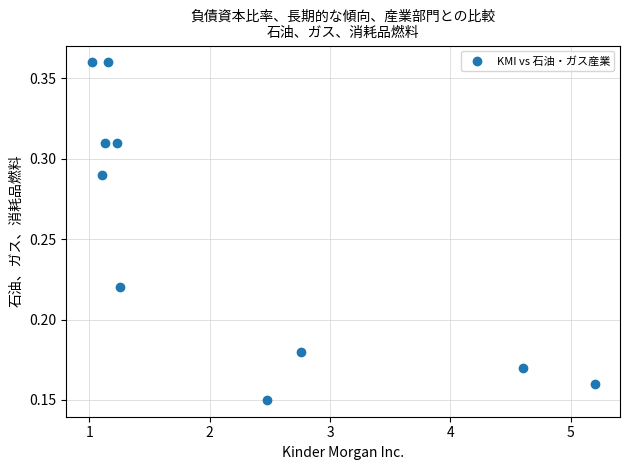

What is the average X value?

2.2